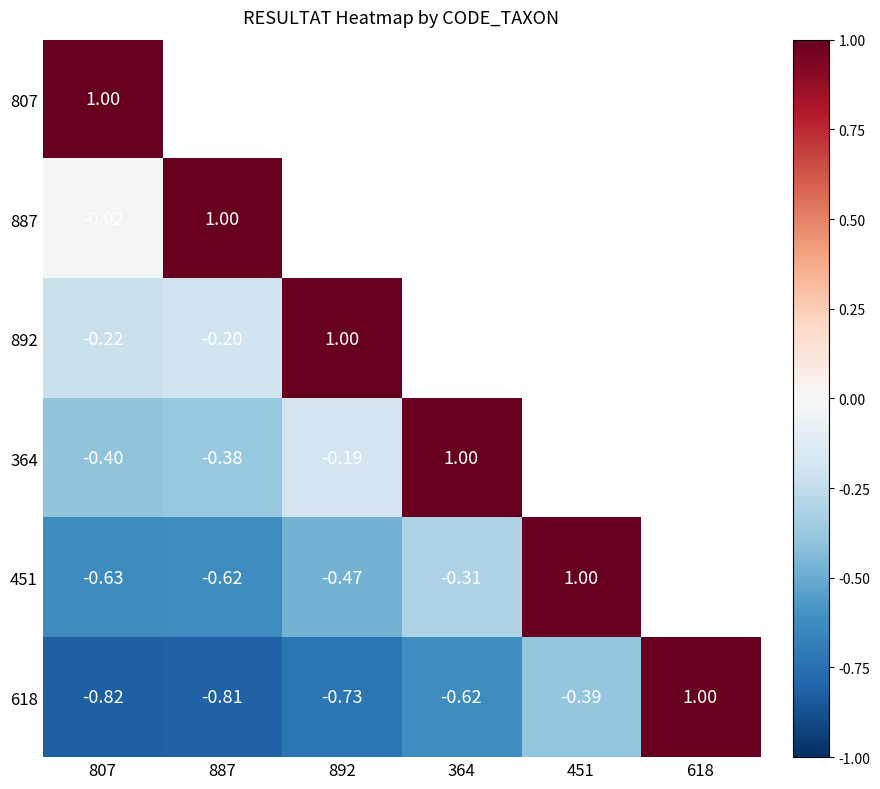

At 807, list the series in order from smallest to largest.

618, 451, 364, 892, 887, 807